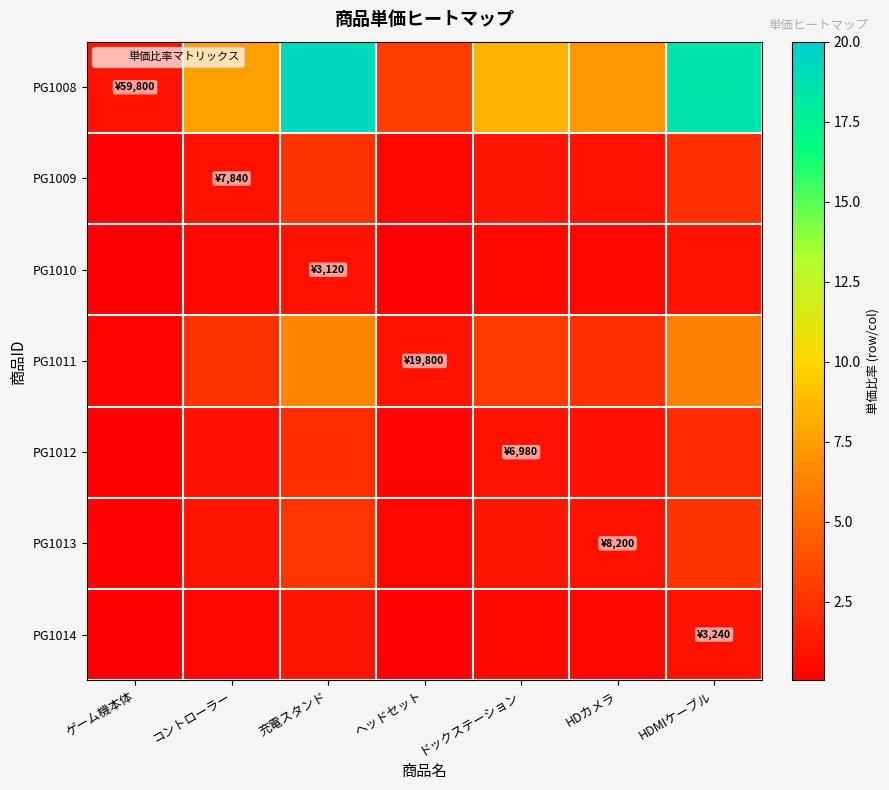

At コントローラー, list the series in order from largest to smallest.

PG1008, PG1011, PG1013, PG1009, PG1012, PG1014, PG1010